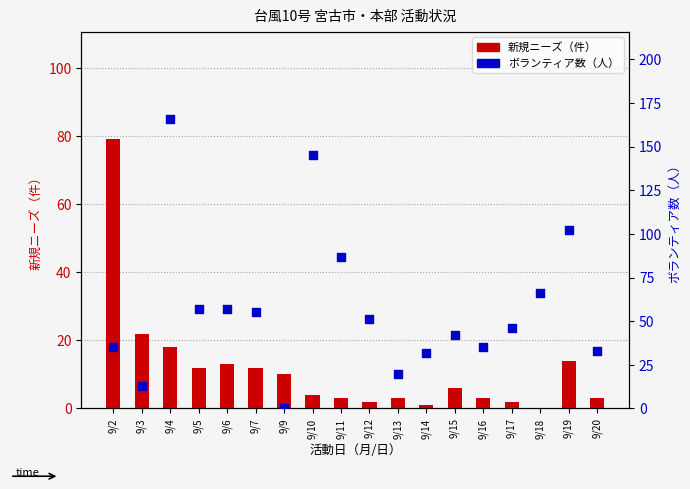

Which series reaches the minimum Y coordinate?

新規ニーズ（件）